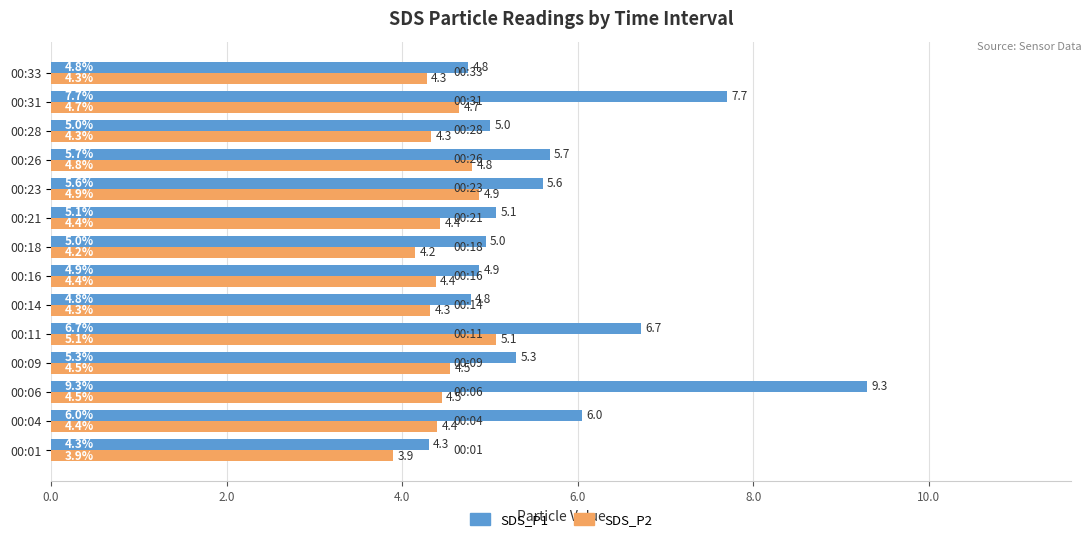

Which category has the highest value in the SDS_P1 series?

00:06